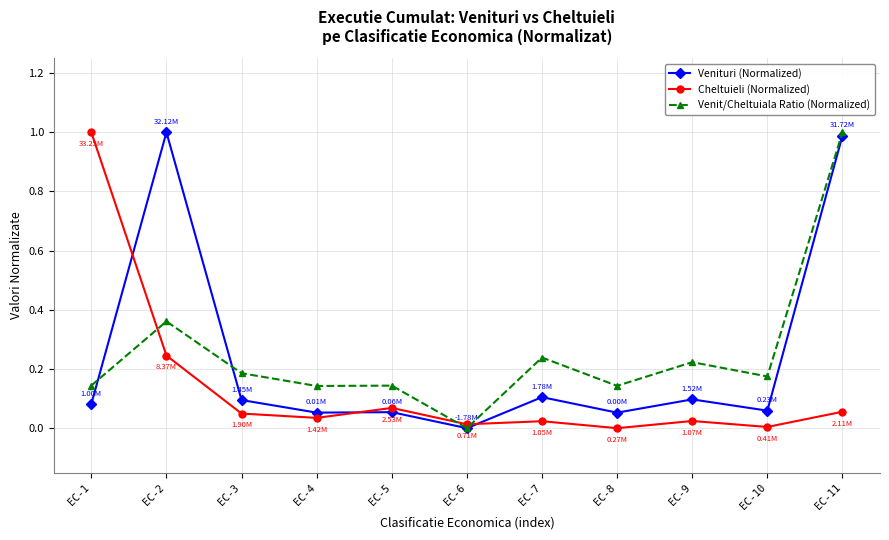

Between EC-6 and EC-8, which series saw the biggest shift?

Venit/Cheltuiala Ratio (Normalized)